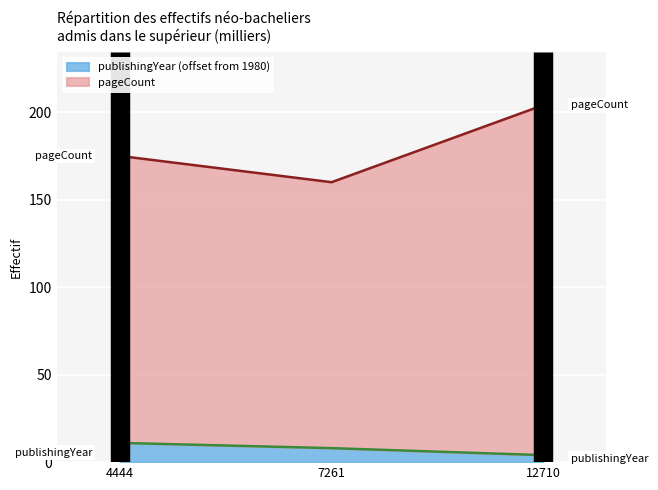

What is the total value across all series at 12710?

204